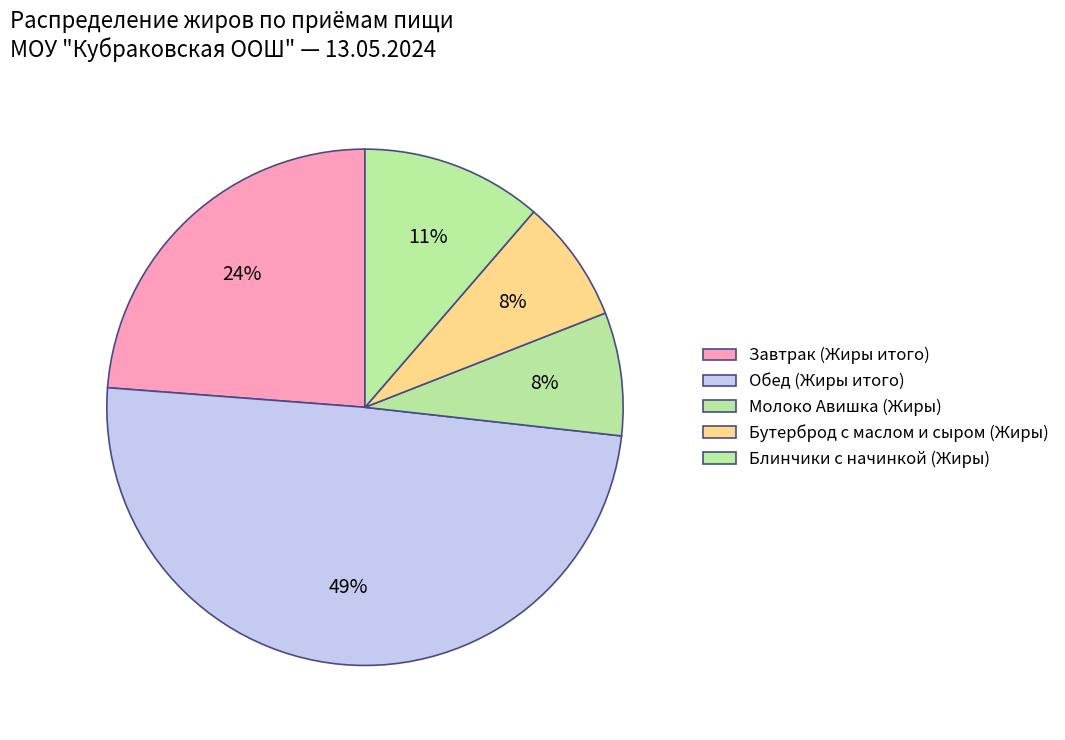

Between Завтрак (Жиры итого) and Обед (Жиры итого), which is larger?

Обед (Жиры итого)